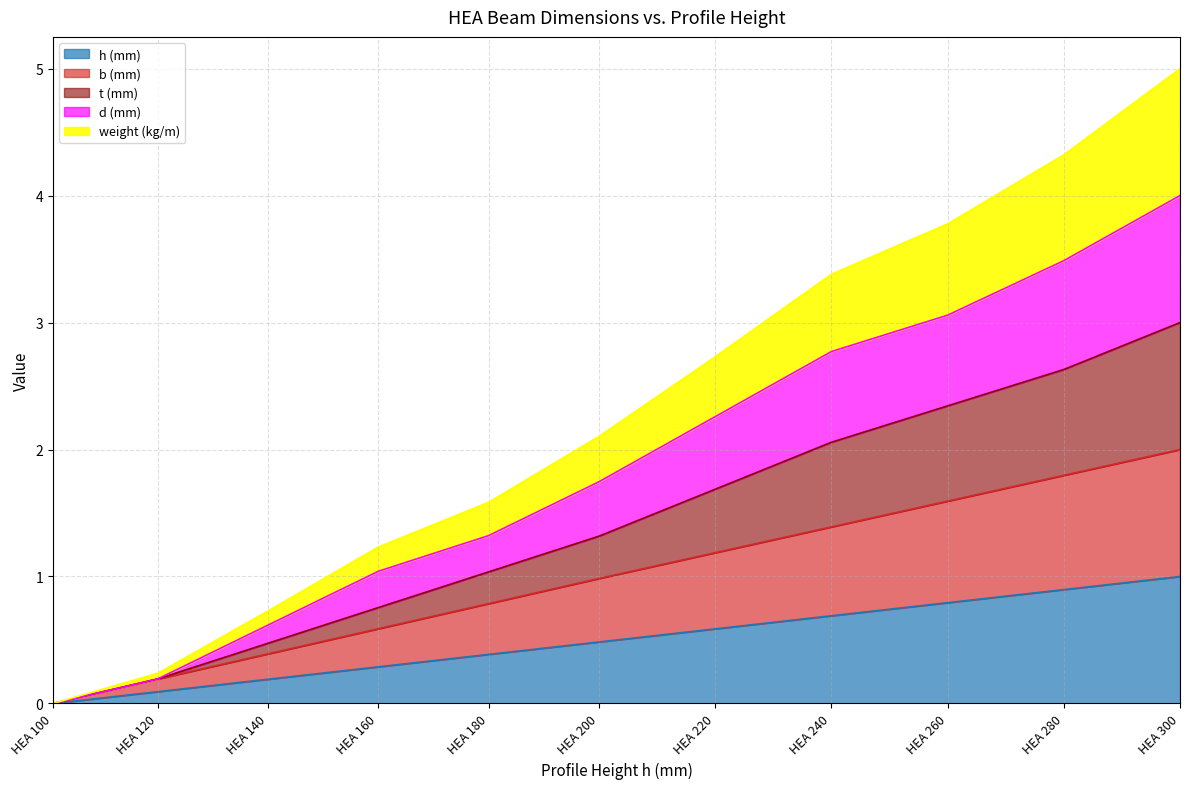

What is the greatest value displayed?

5.0